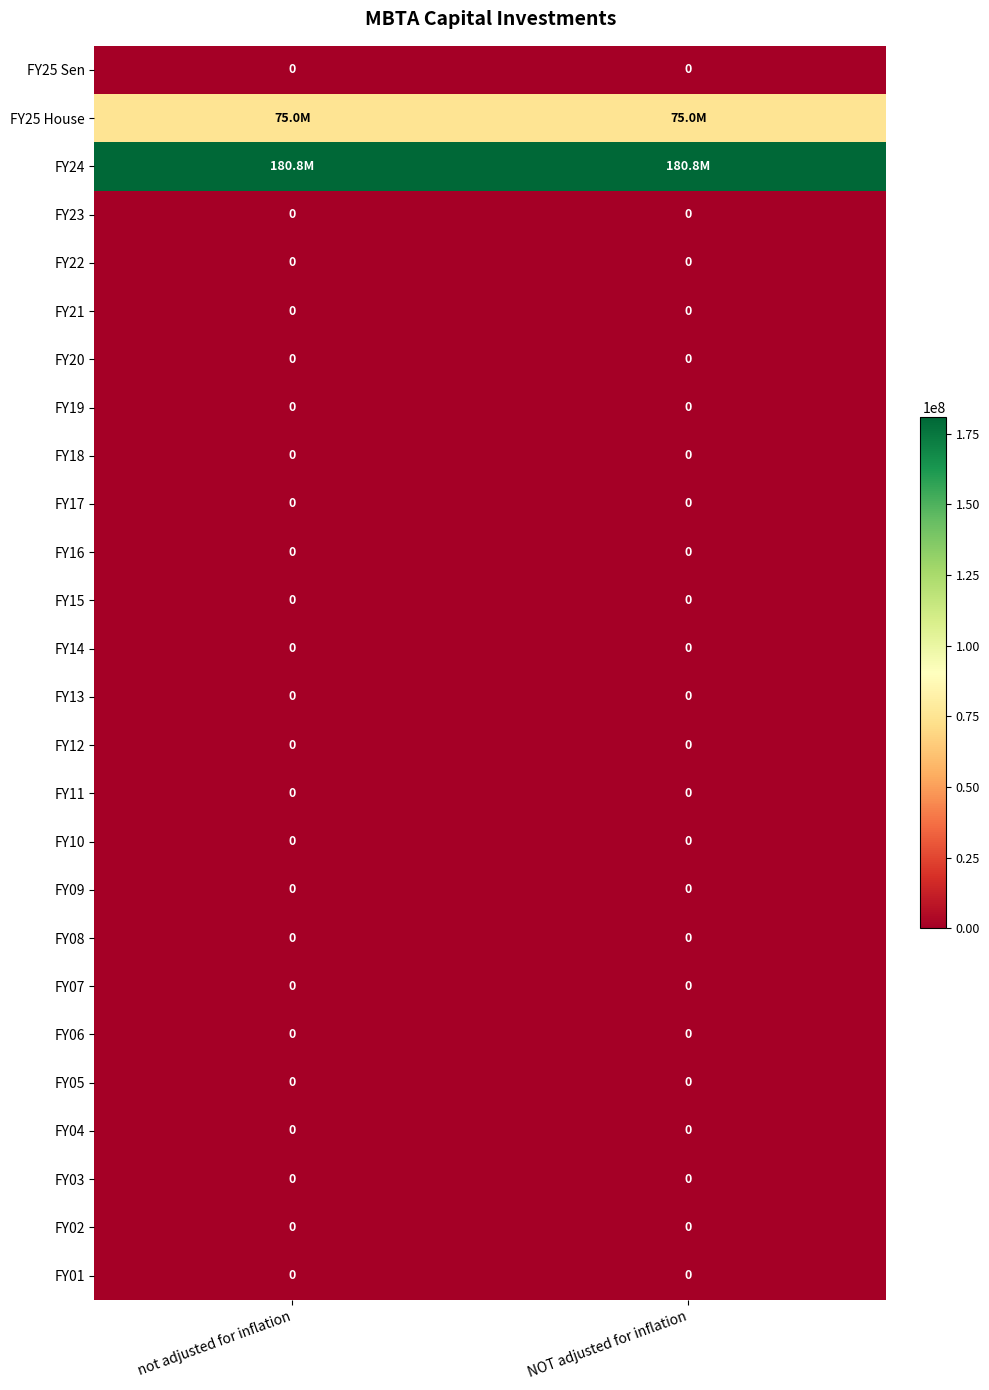

Is it true that FY09 equals 0 at not adjusted for inflation?

True